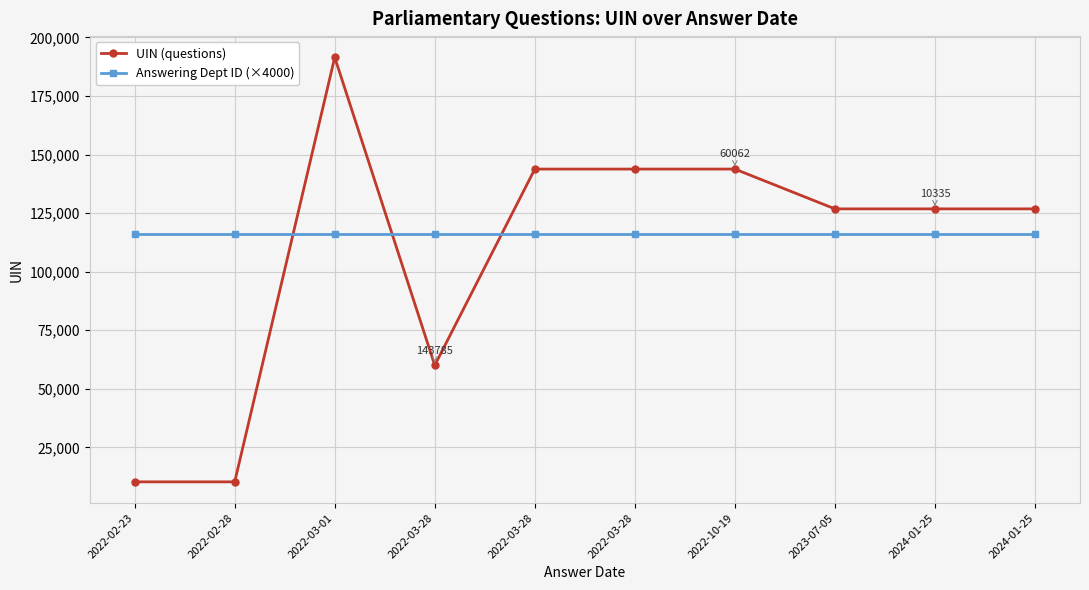

Rank the series by their maximum value, from highest to lowest.

UIN (questions), Answering Dept ID (×4000)